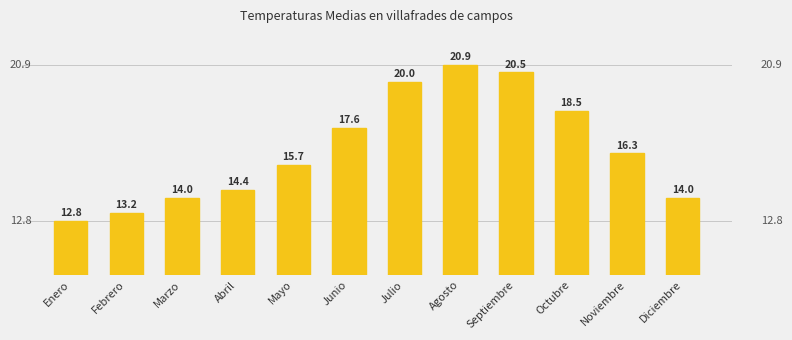

How many data points are above 16?

6